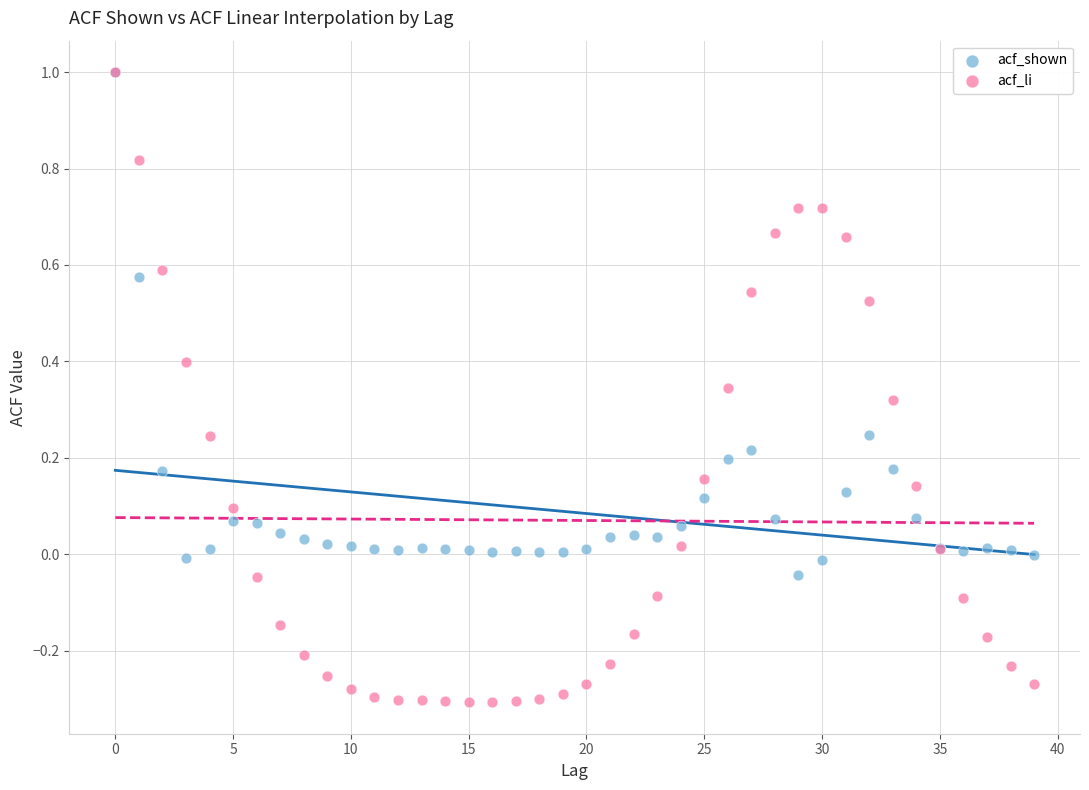

Which series has the widest spread of Y values?

acf_li